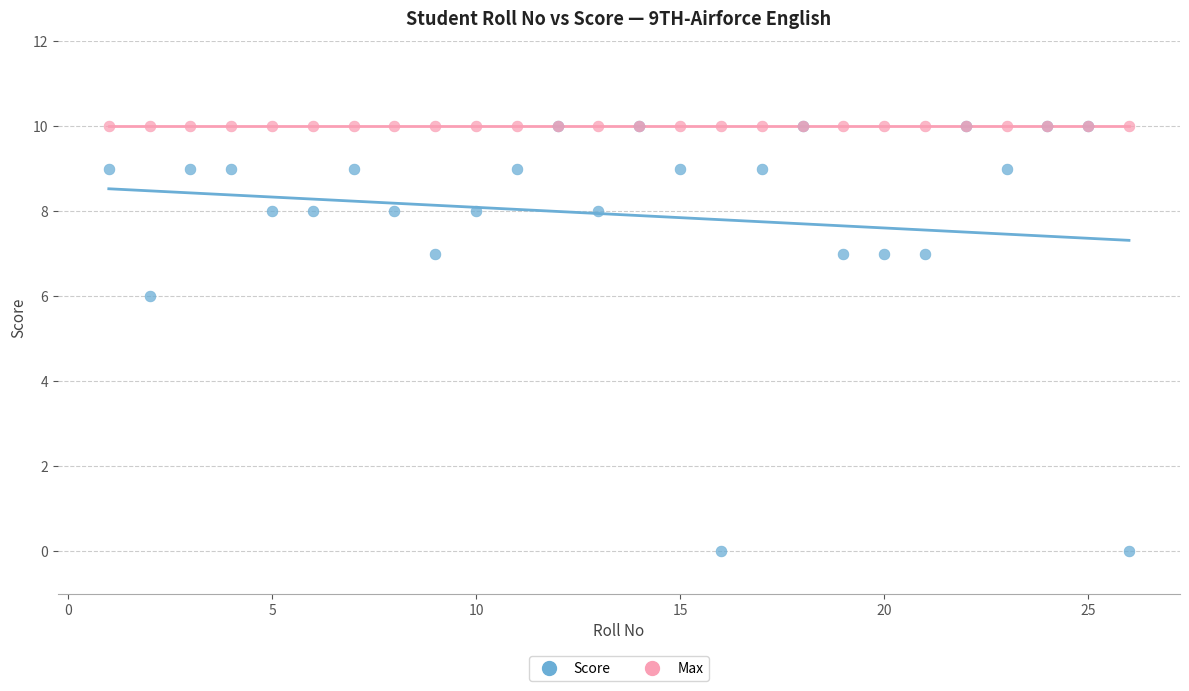

In the Score series, what Y value is closest to 5?

6